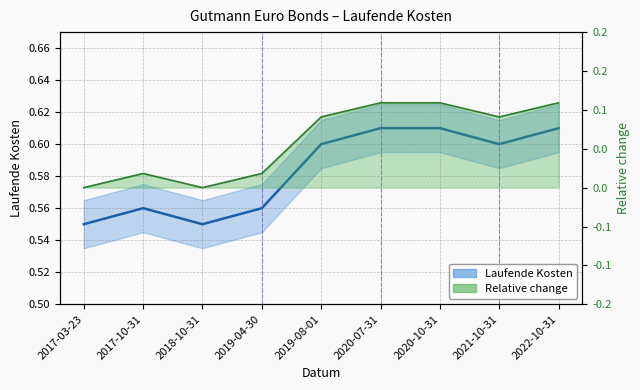

At which category does the chart reach its minimum across all series?

2017-03-23